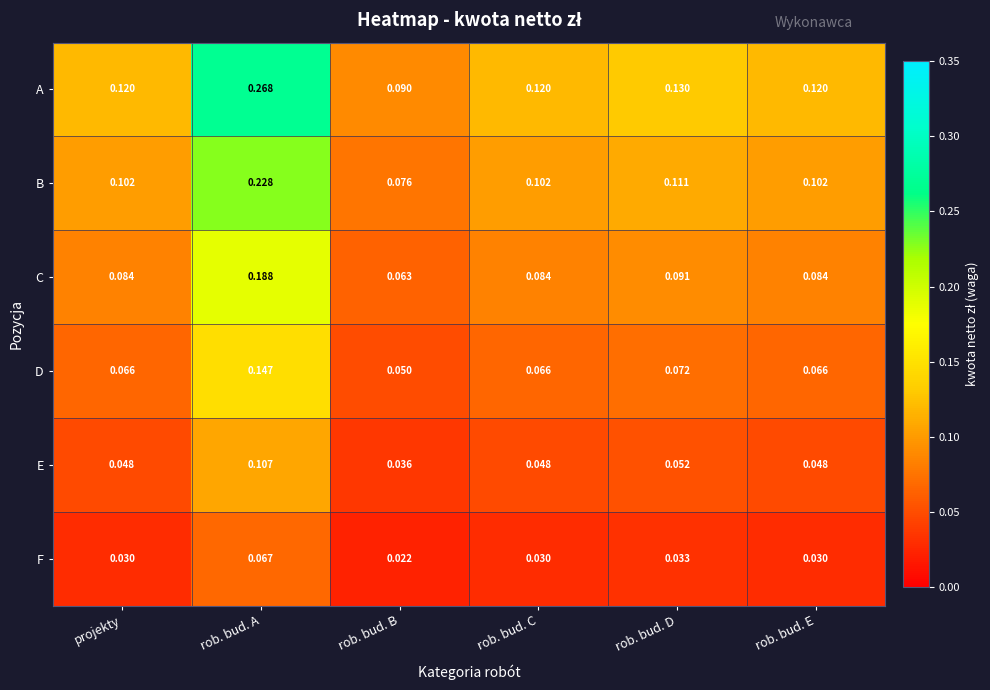

How many data points does each series have?

6